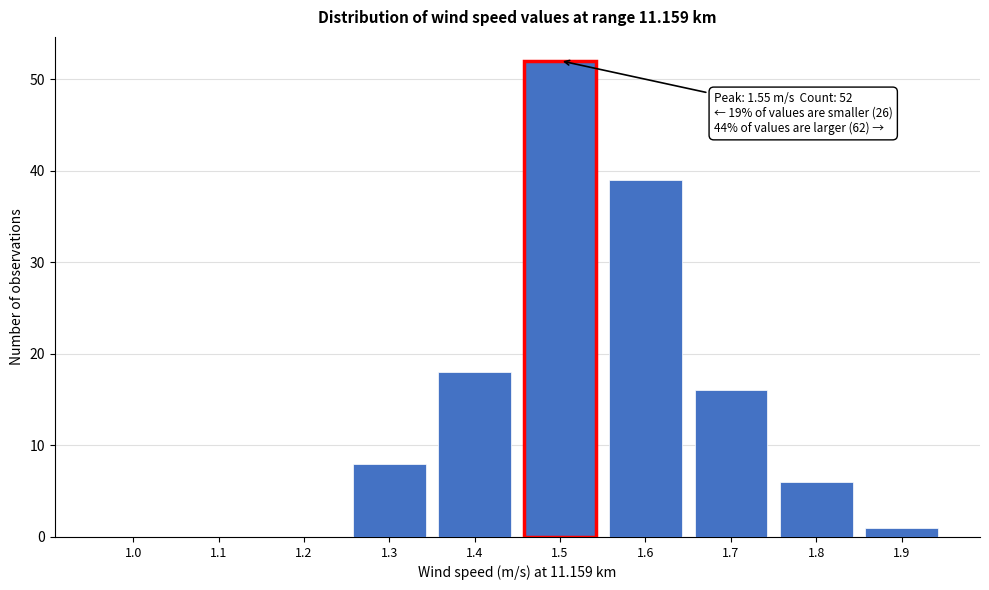

Reading left to right, list all the values displayed in this chart.

1.0=0	1.1=0	1.2=0	1.3=8	1.4=18	1.5=52	1.6=39	1.7=16	1.8=6	1.9=1